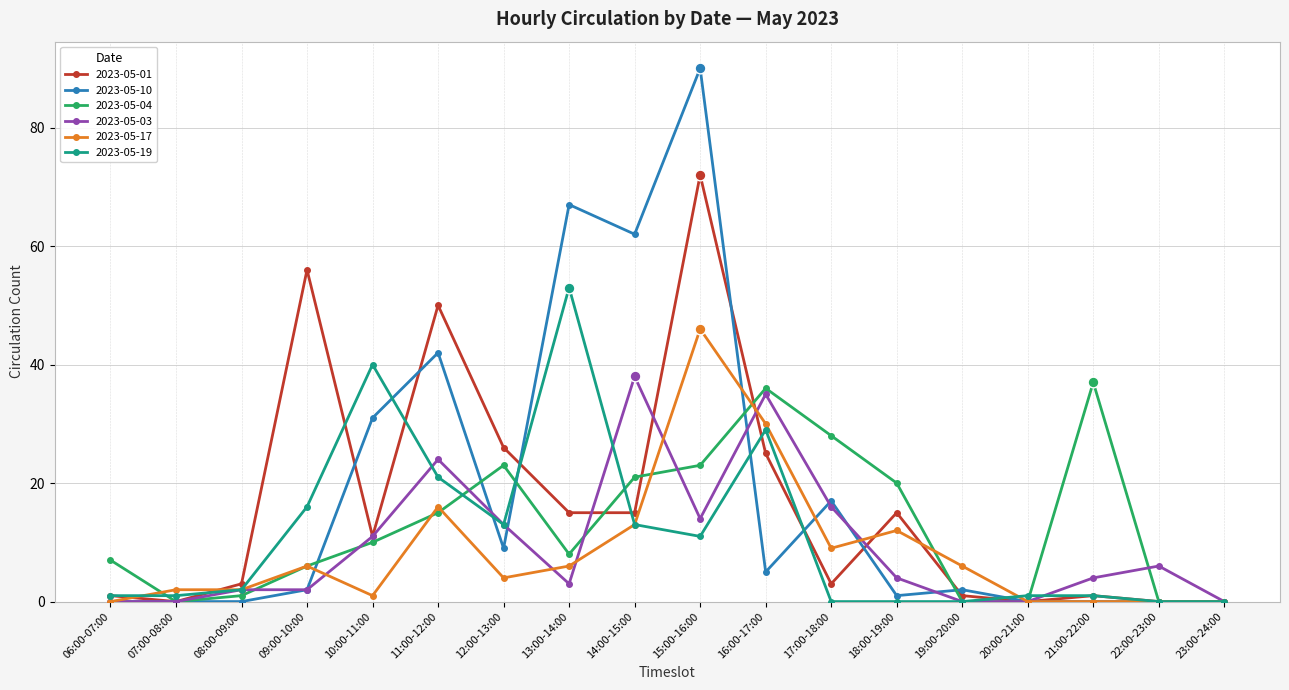

Which series has the largest range (max minus min)?

2023-05-10